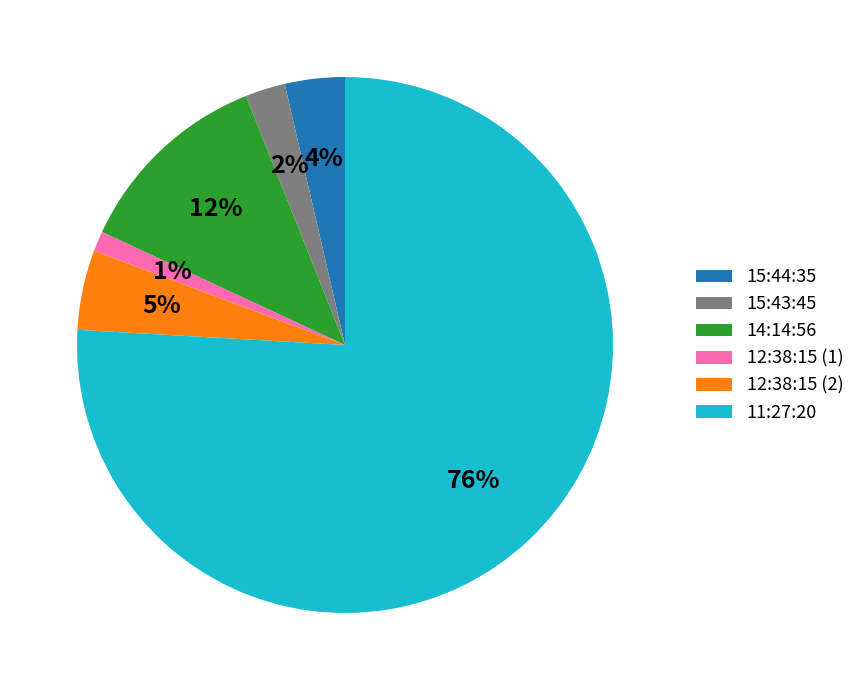

To the nearest percent, what portion does 12:38:15 (1) represent?

1%